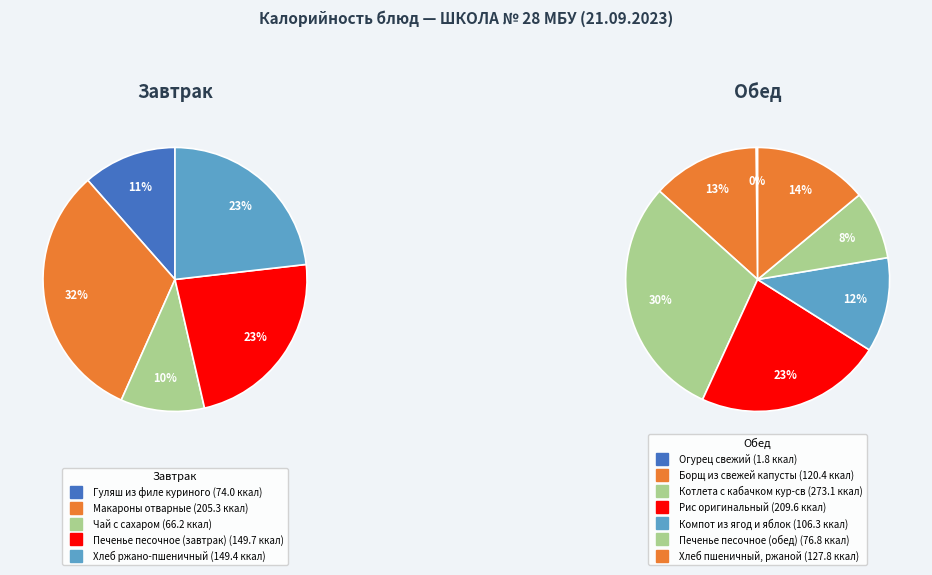

What is the ratio of the value at Печенье песочное (завтрак) to the value at Печенье песочное (обед)?

1.9